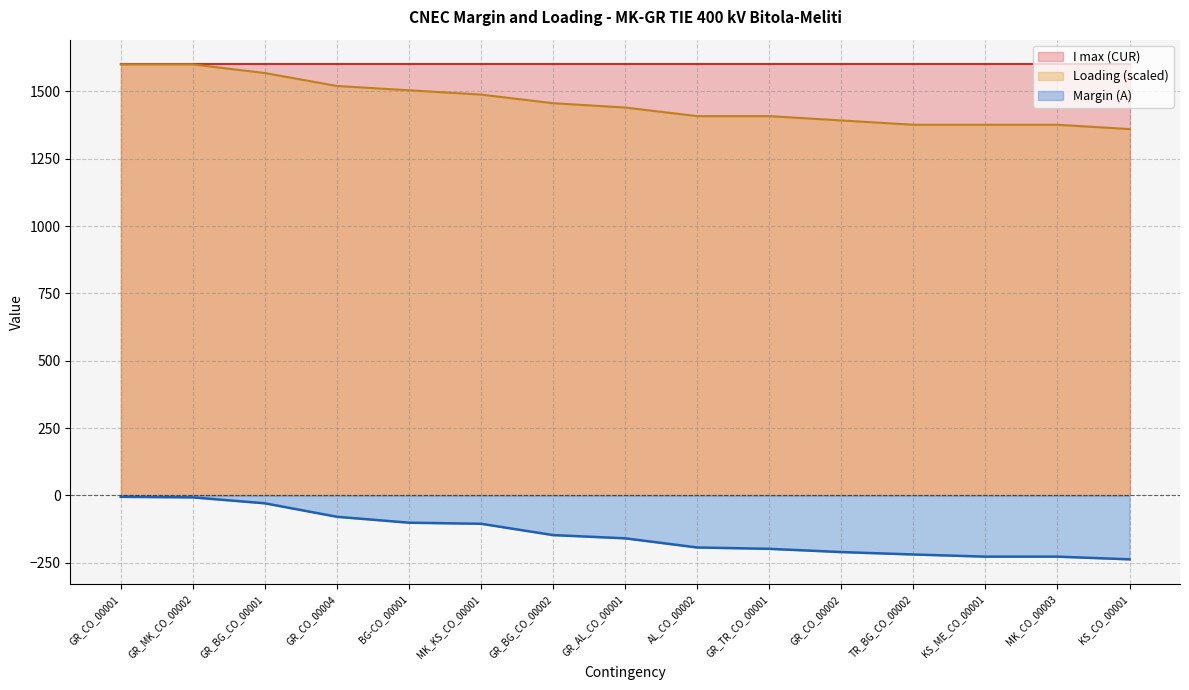

At which category does the chart reach its peak across all series?

GR_CO_00001